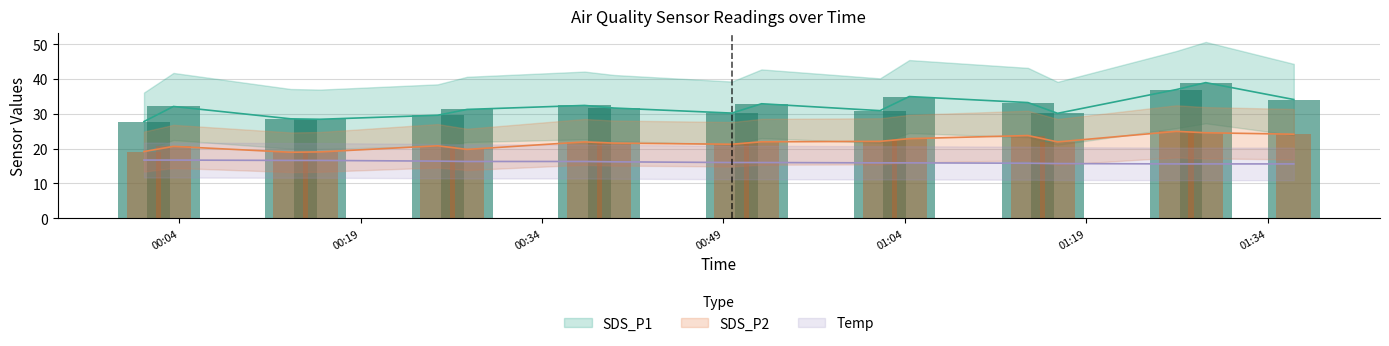

Rank the series by their maximum value, from highest to lowest.

SDS_P1, SDS_P2, Temp